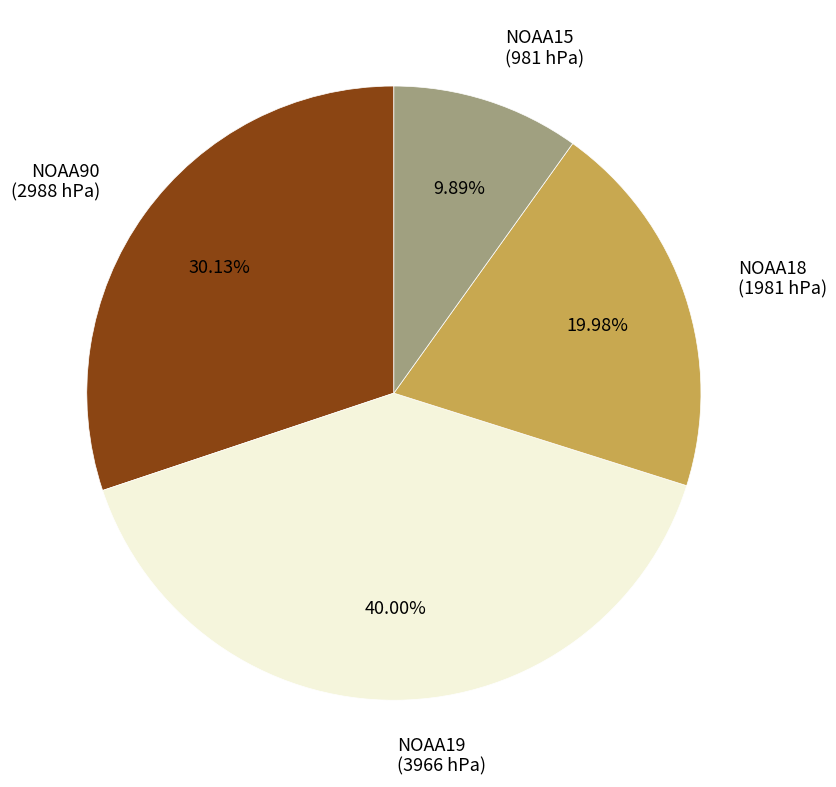

Approximately how many times larger is the value at NOAA19 compared to NOAA18?

2.0